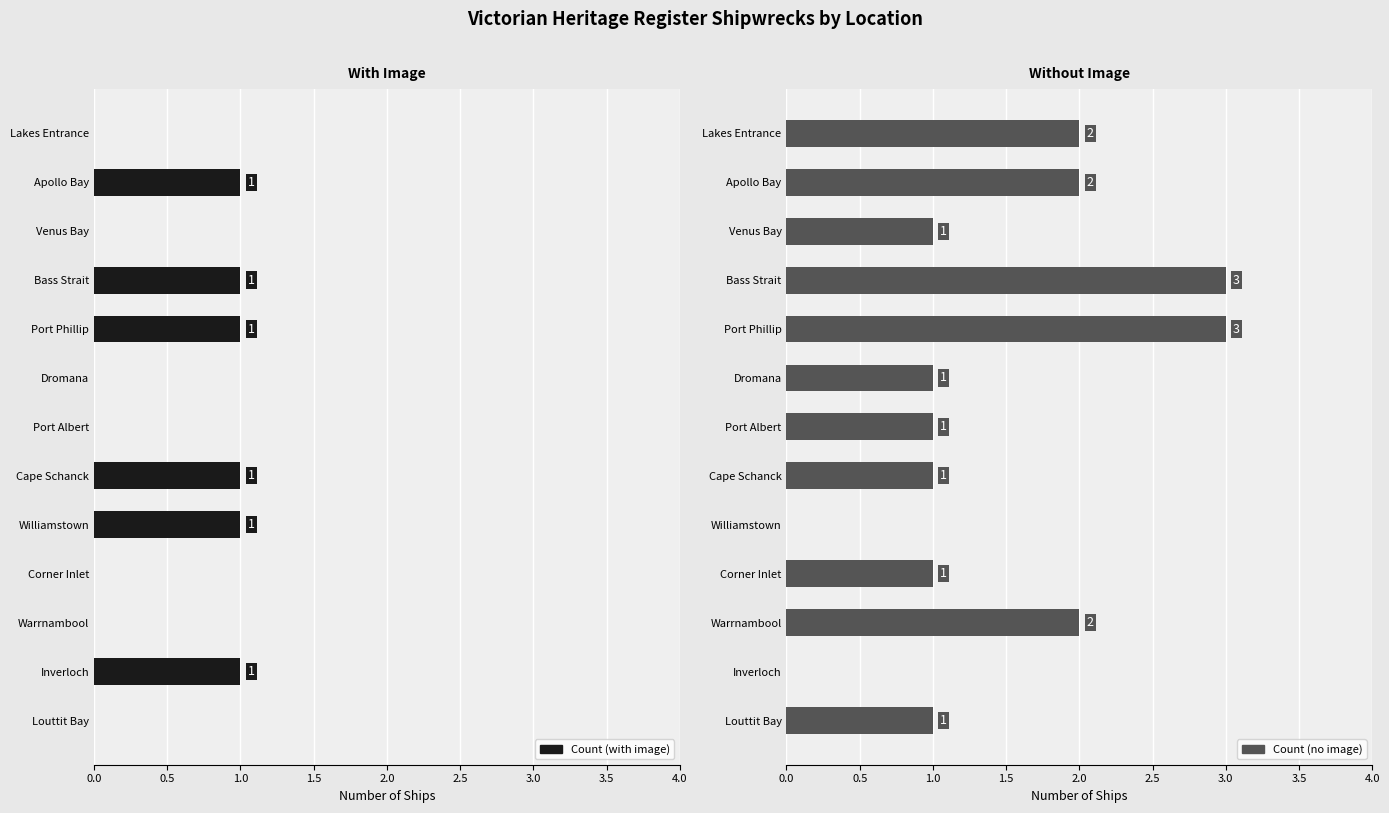

Reading right to left, list all the values displayed in this chart.

Count (with image): 0	1	0	0	1	1	0	0	1	1	0	1	0
Count (no image): 1	0	2	1	0	1	1	1	3	3	1	2	2